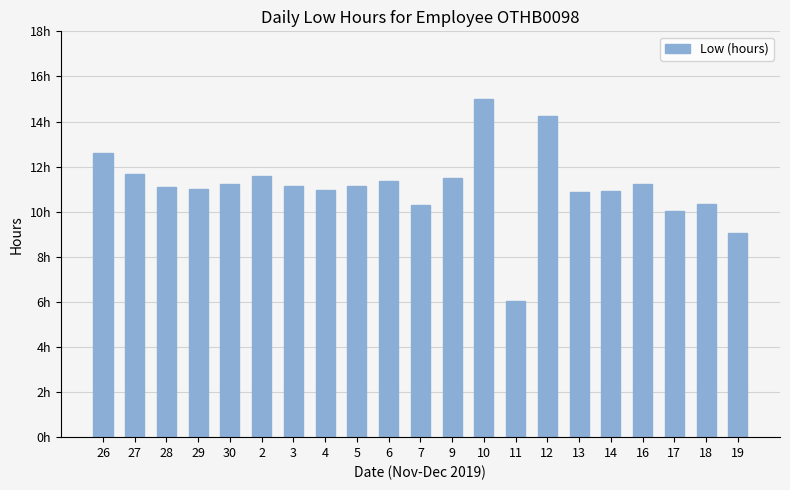

What is the greatest value displayed?

15.0